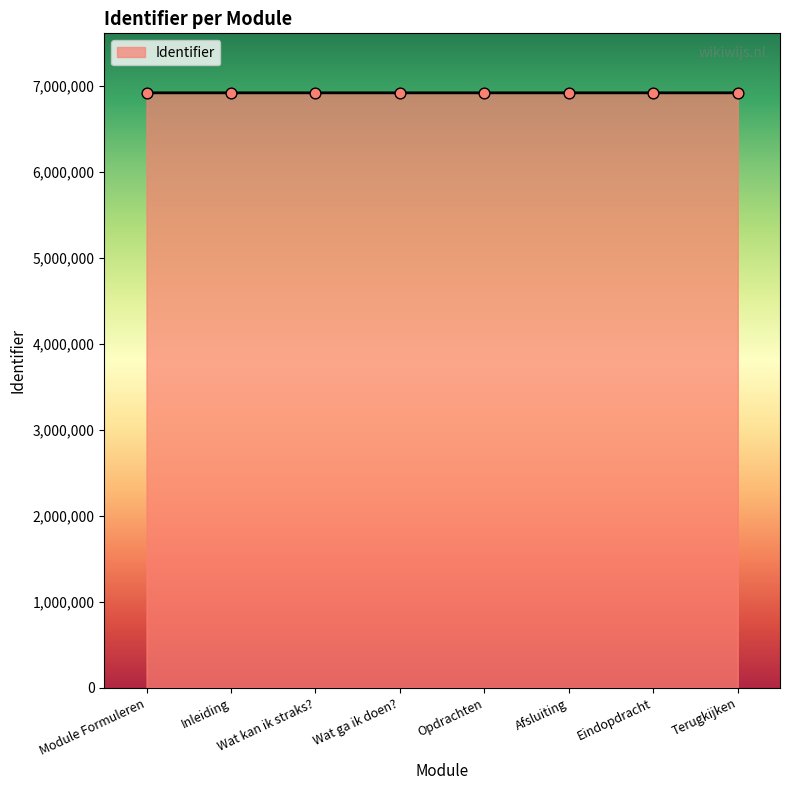

Approximately how many times larger is the value at Opdrachten compared to Terugkijken?

1.0